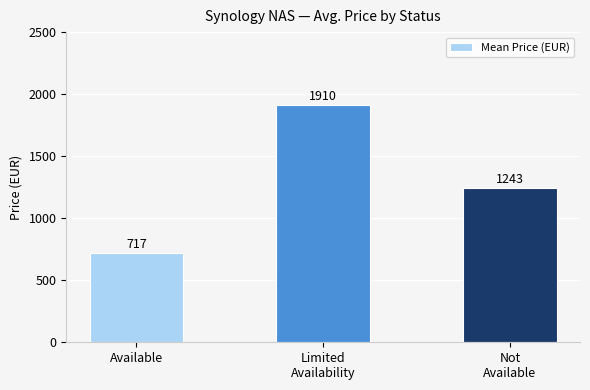

List the labels in order of value, largest first.

Limited
Availability, Not
Available, Available